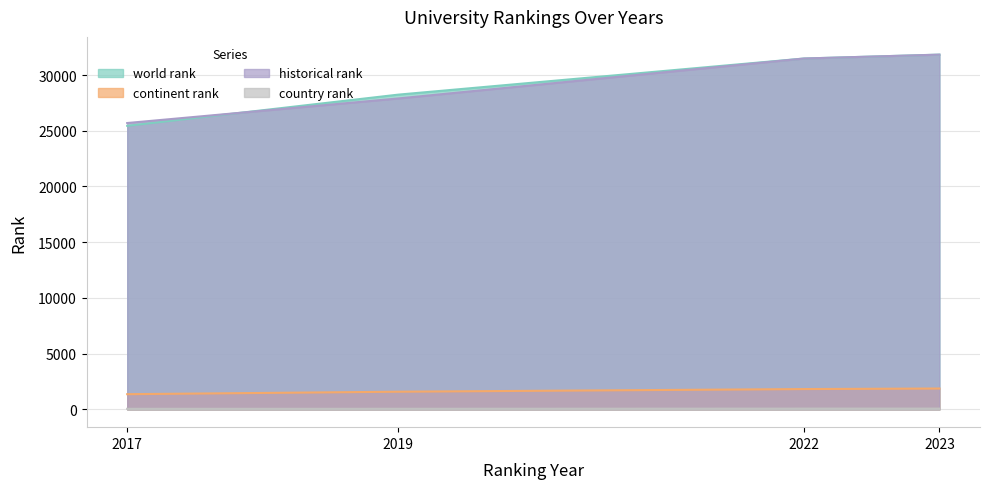

True or false: world rank has more than 2 interior local peaks.

False